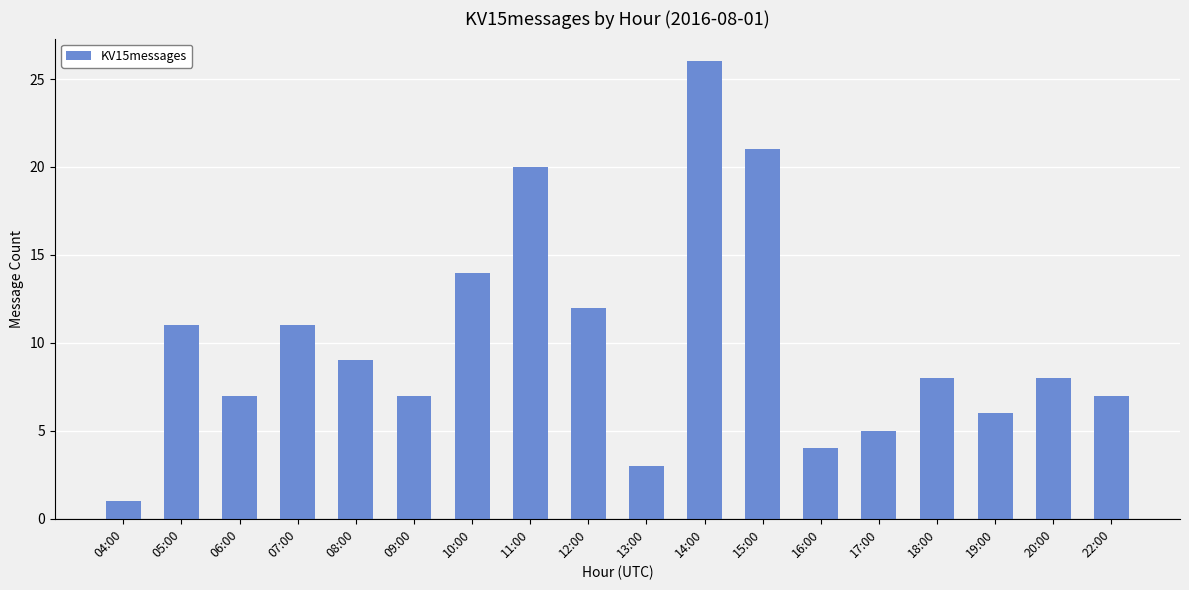

What is the minimum value shown in the chart?

1